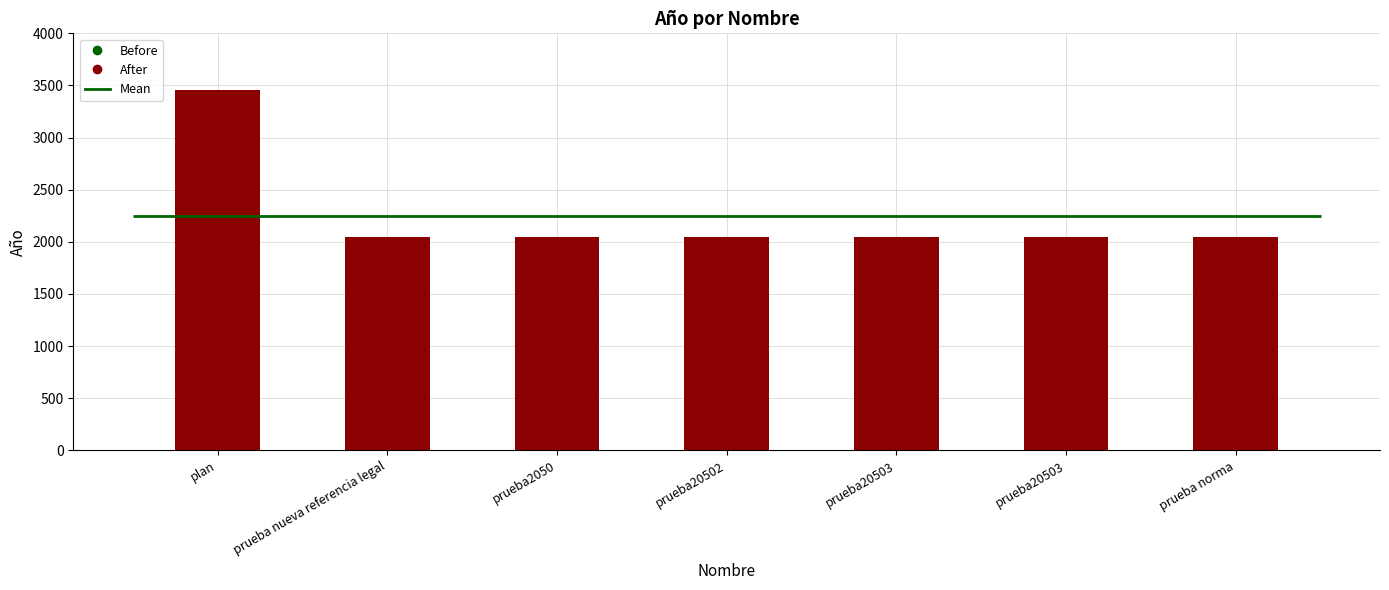

Which category has the lowest value across all series?

prueba nueva referencia legal